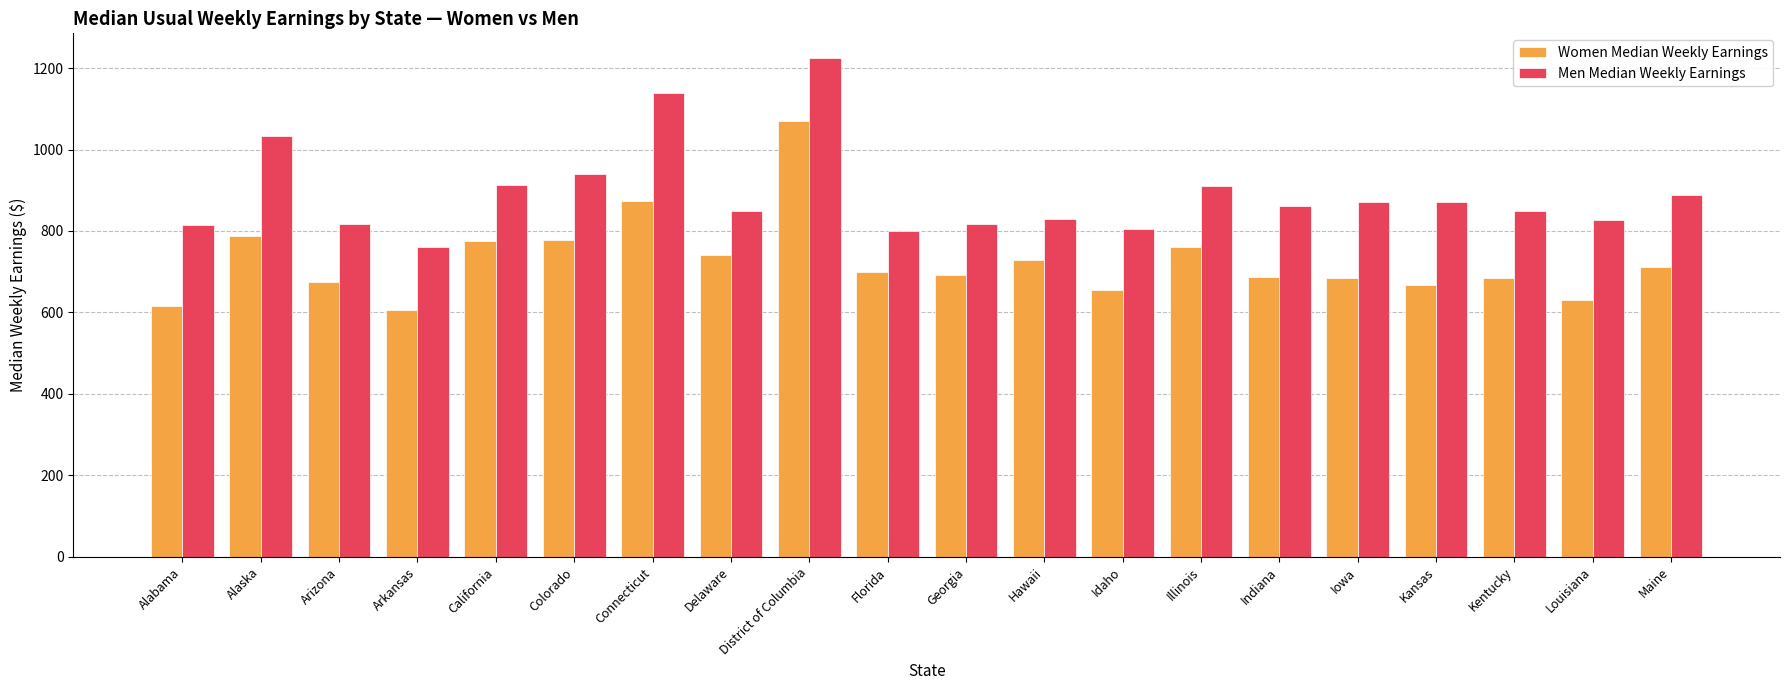

Rank the series by their average value, from lowest to highest.

Women Median Weekly Earnings, Men Median Weekly Earnings